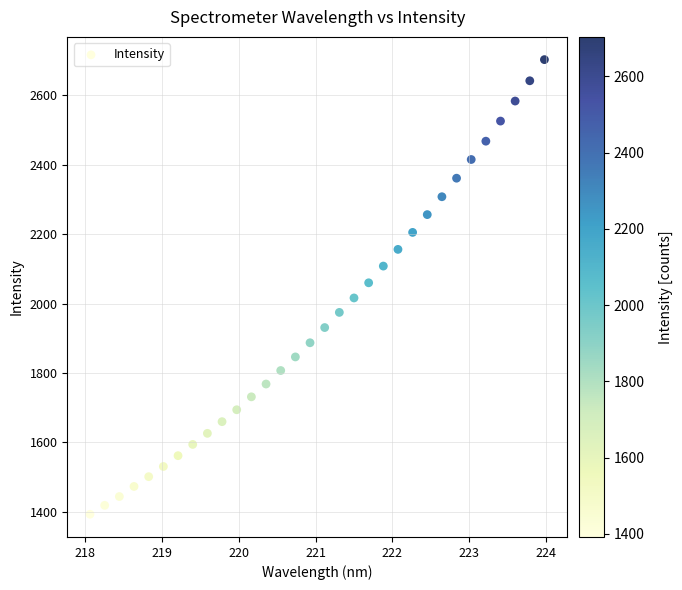

What is the range of X values (max minus min)?

5.9